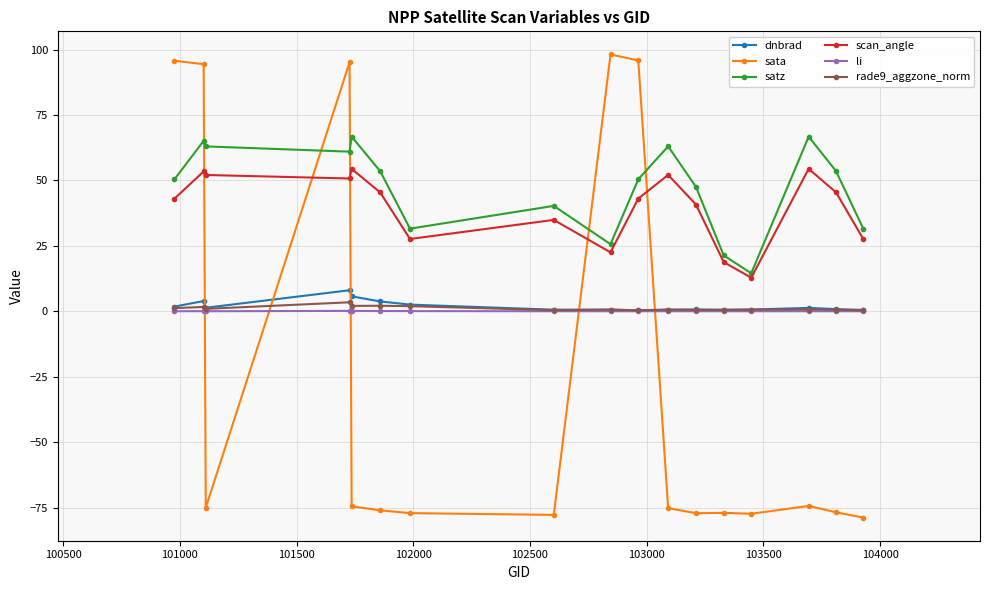

True or false: dnbrad and satz intersect in this chart.

False